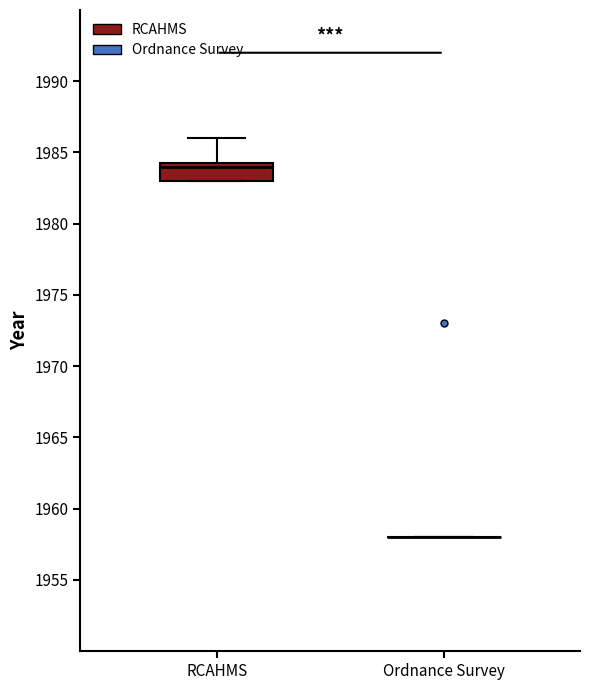

Reading left to right, read every box against the y-axis: the position of its median line, the range the box covers, and the ends of its whiskers. The values are not printed on the chart, so give them approximately, as read against the axis.

RCAHMS: median 1984.0, box 1983.0 to 1984.5, whiskers 1983.0 to 1986.0
Ordnance Survey: box collapsed to a line at 1958.0, whiskers 1958.0 to 1958.0